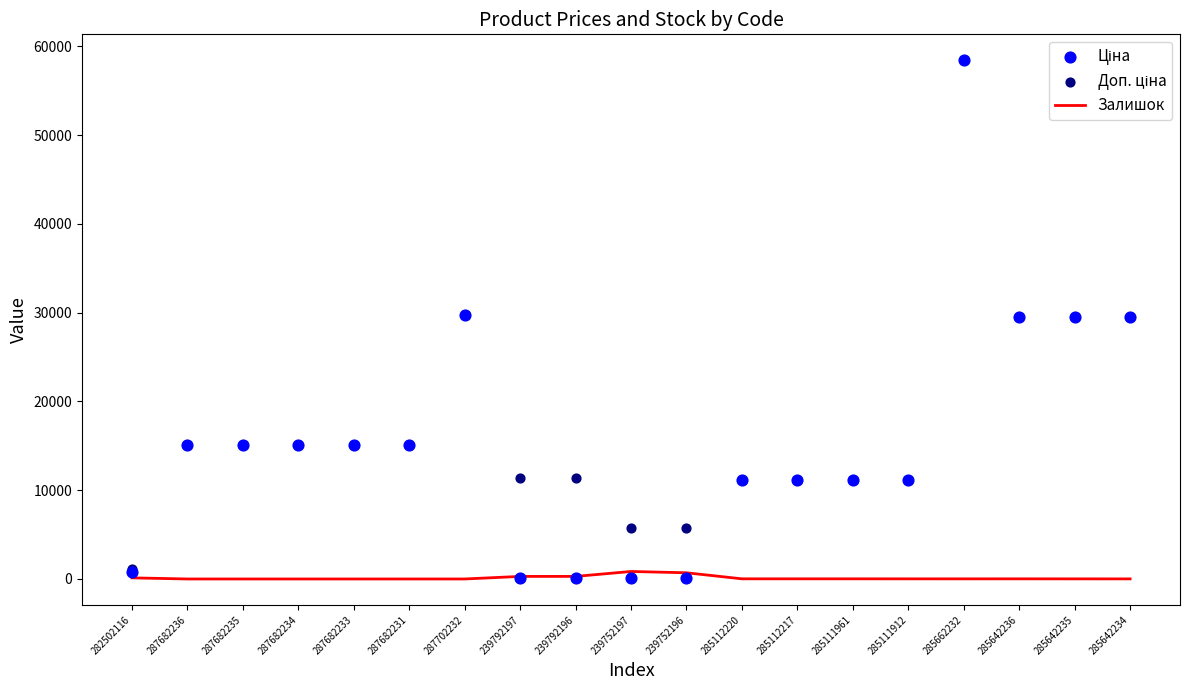

Which series reaches the minimum Y coordinate?

Залишок